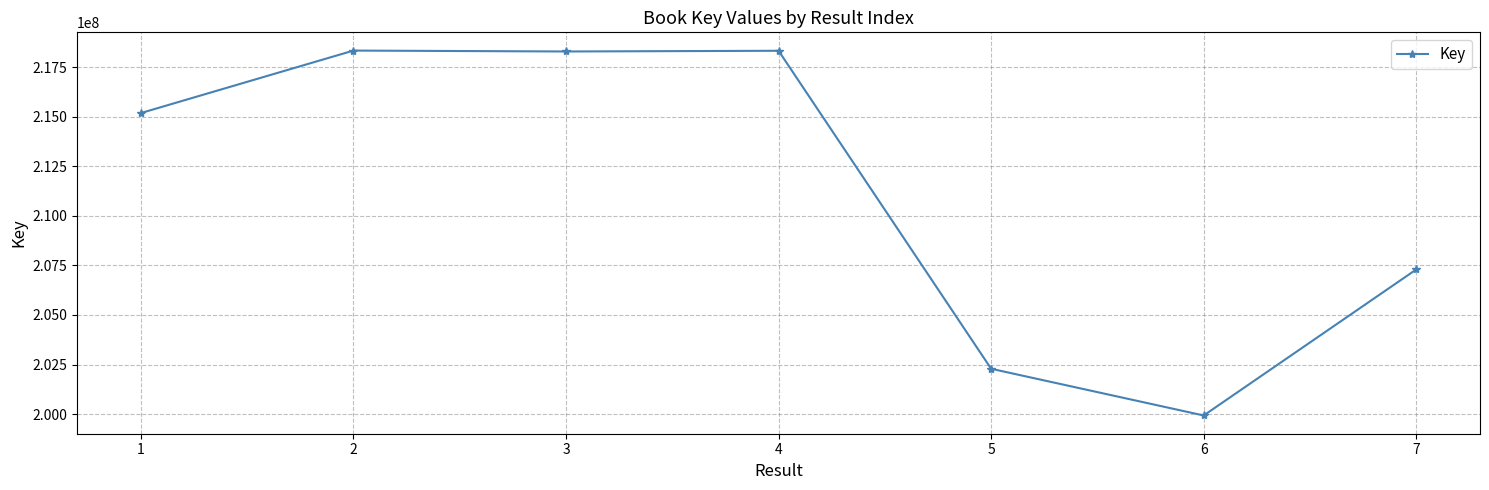

What is the sum of all values?

1479651071